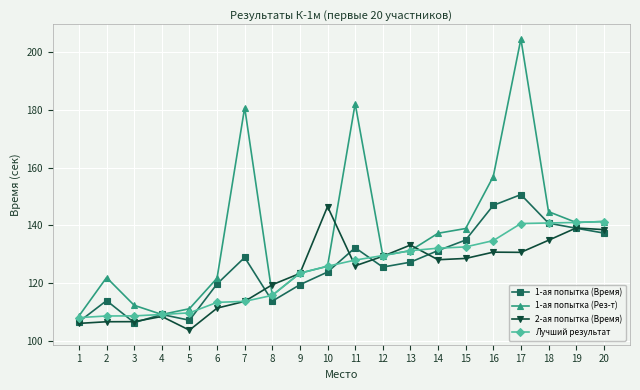

Where does the 1-ая попытка (Рез-т) series first go above 131?

7